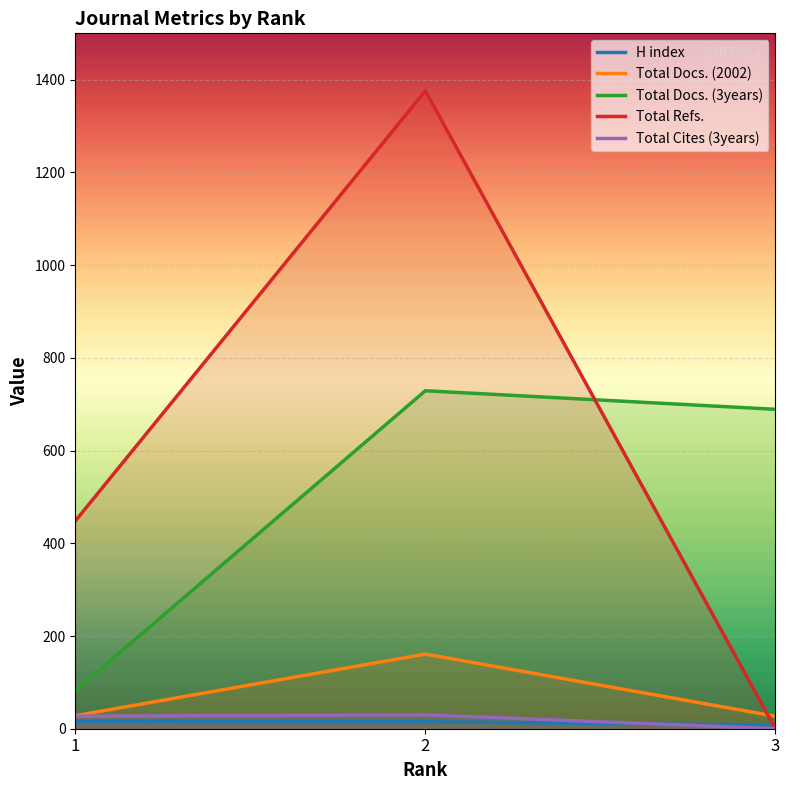

Is the value of Total Cites (3years) at 2 greater than the value of Total Docs. (3years) at 2?

No